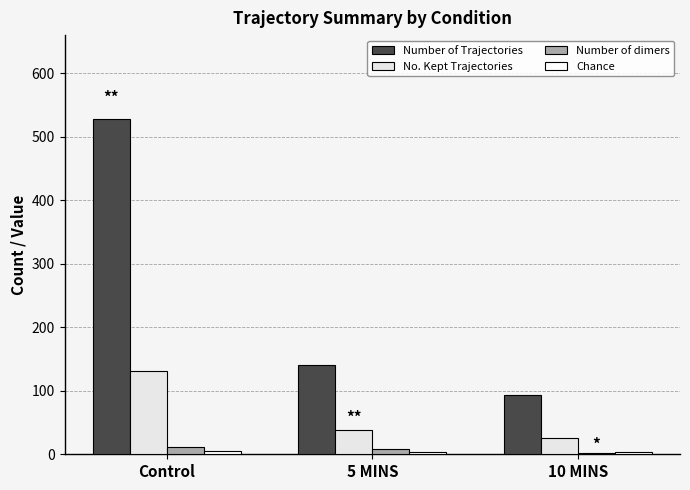

What is the highest value of the Number of Trajectories series?

528.0